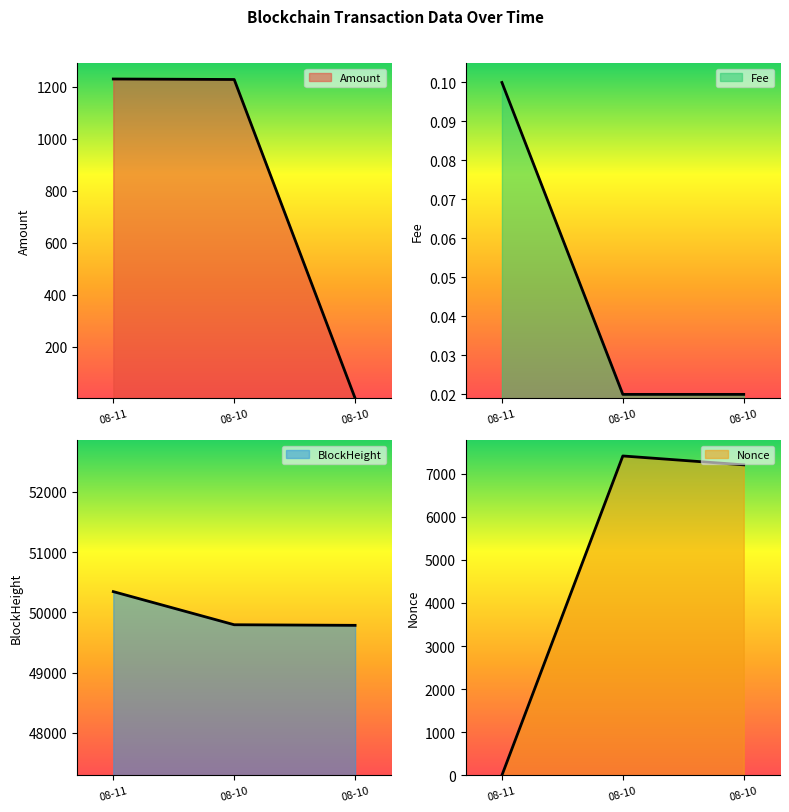

What is the sum of the BlockHeight values at 08-10 and 08-11?

100132.0